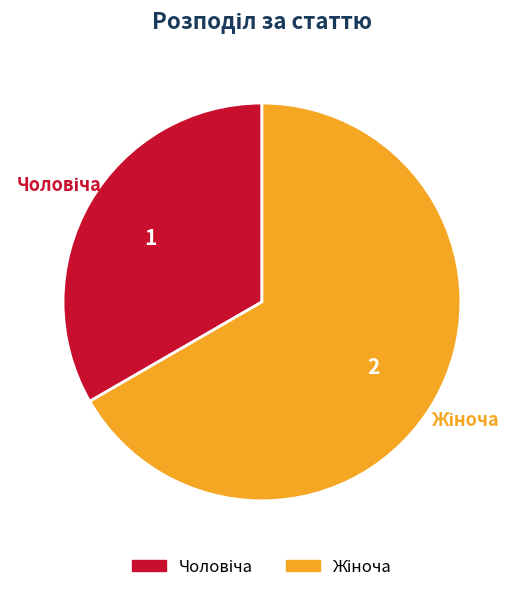

Is there any slice that represents more than half of the pie?

Yes